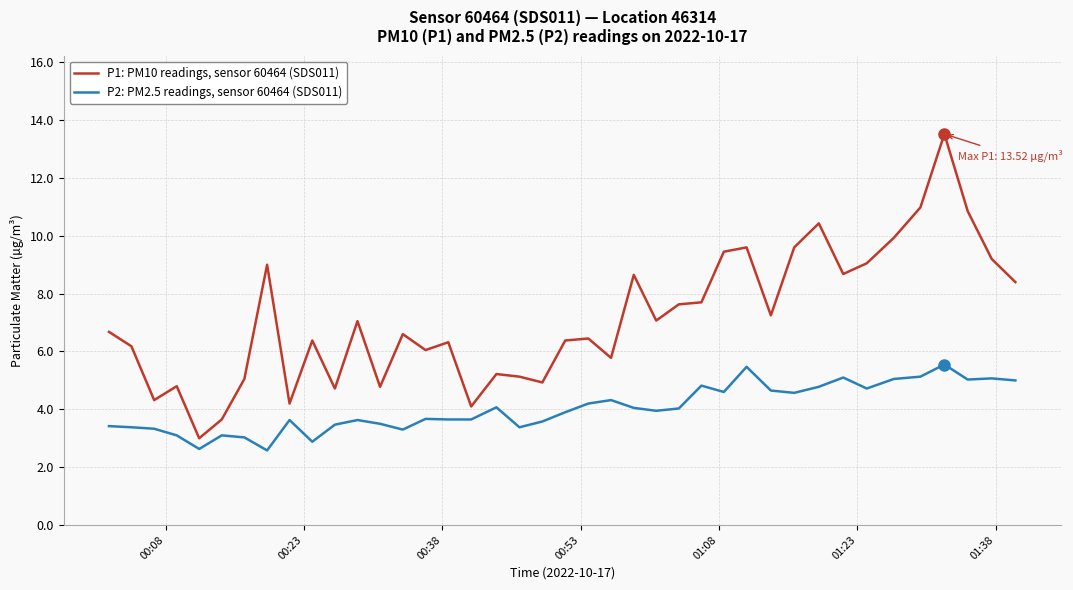

List the series in order of their overall mean, lowest first.

P2: PM2.5 readings, sensor 60464 (SDS011), P1: PM10 readings, sensor 60464 (SDS011)